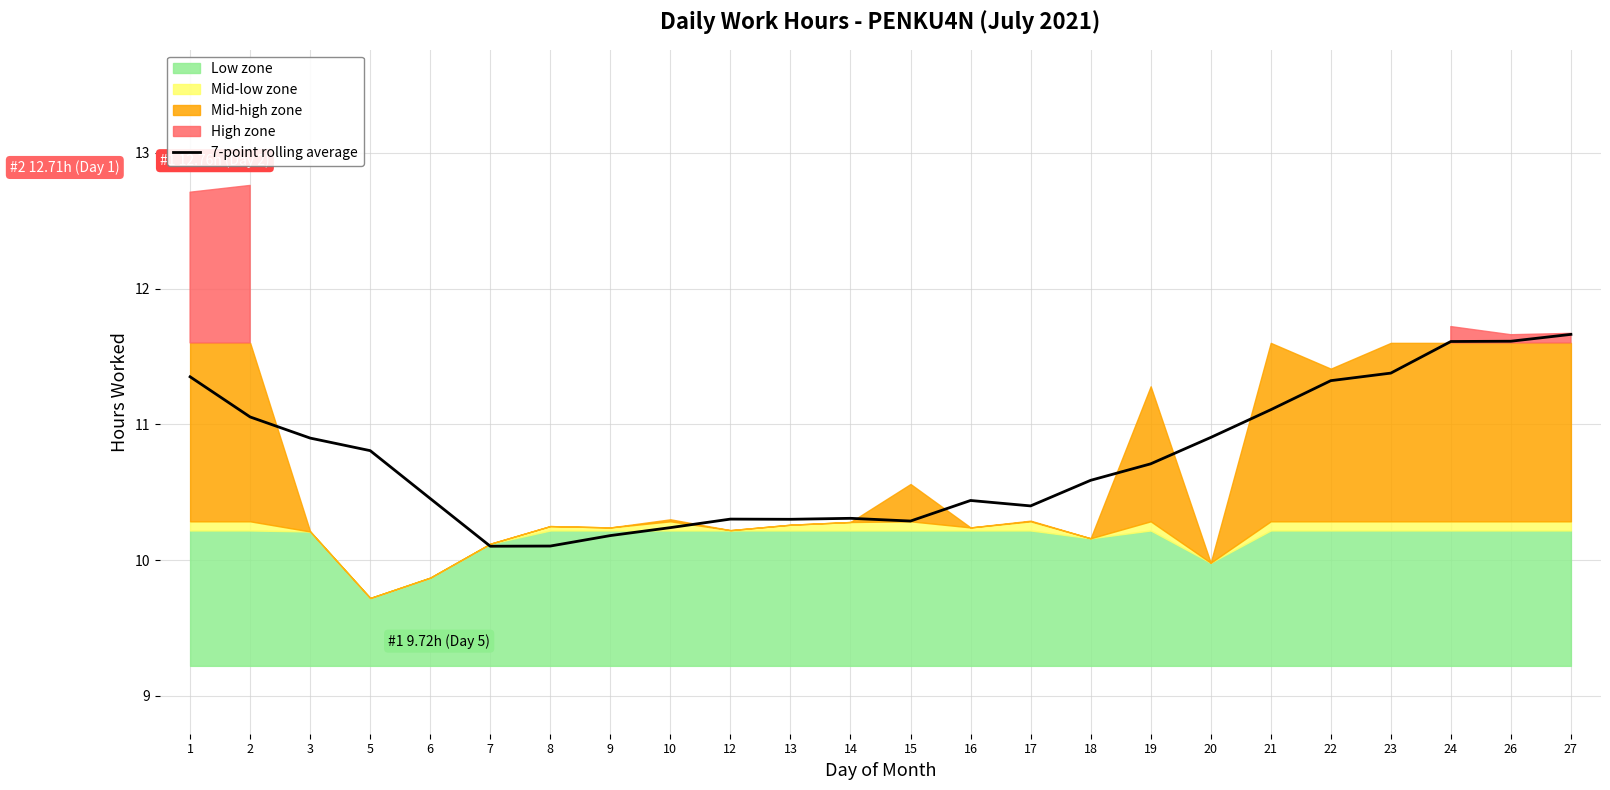

Approximately how many times larger is the value at 6 compared to 14?

1.0